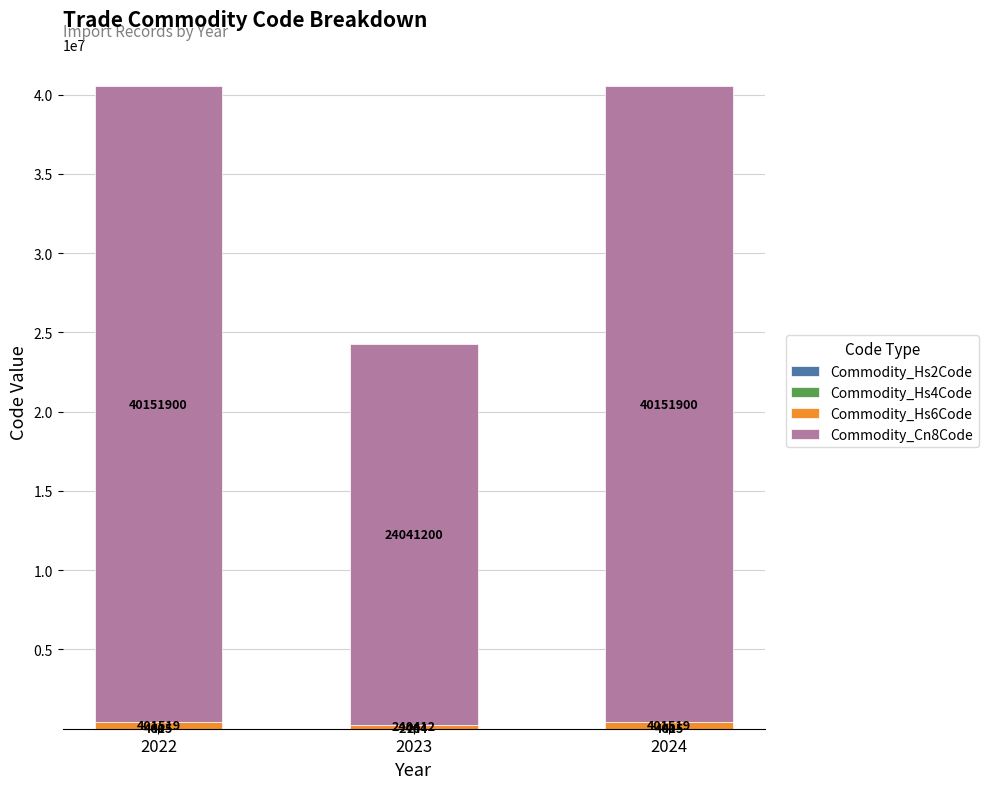

What is the total value across all series at 2022?

40557474